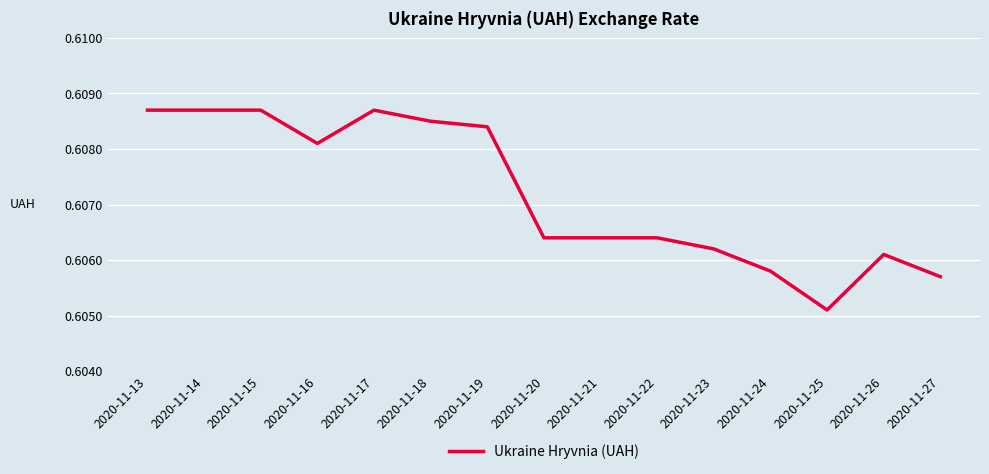

Is it true that the value at 2020-11-26 is 0.2?

False